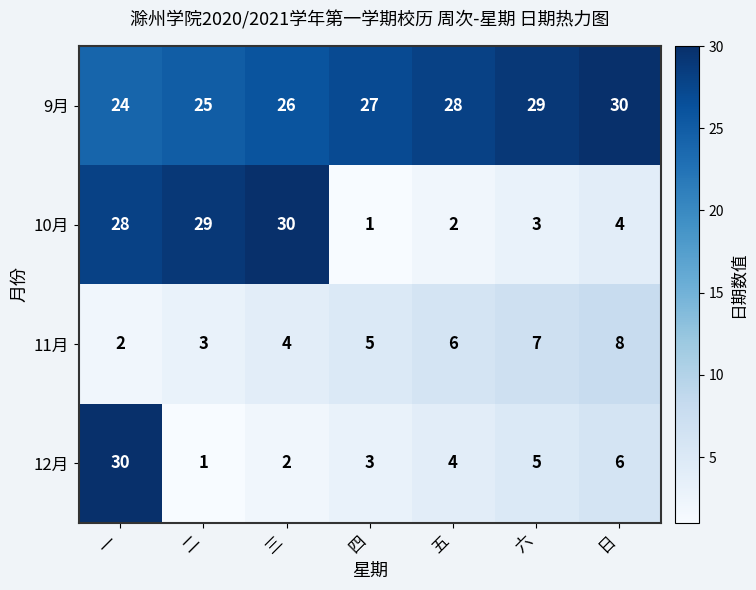

What is the maximum value for 12月?

30